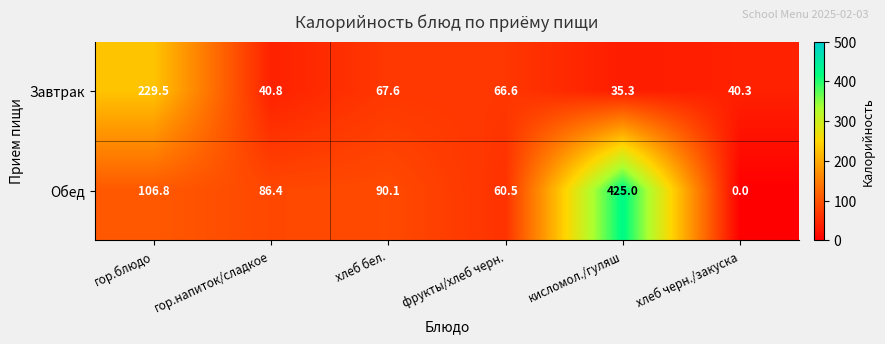

List the series in order of their overall mean, lowest first.

Завтрак, Обед